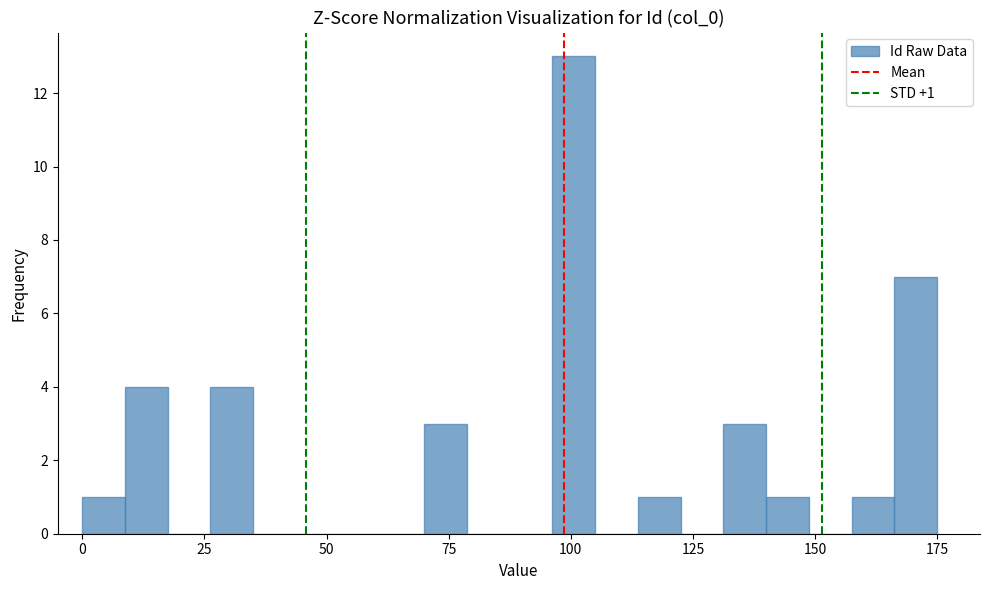

Around what value on the x-axis is the tallest bar? Give the approximate position of its centre, as read against the axis.

100